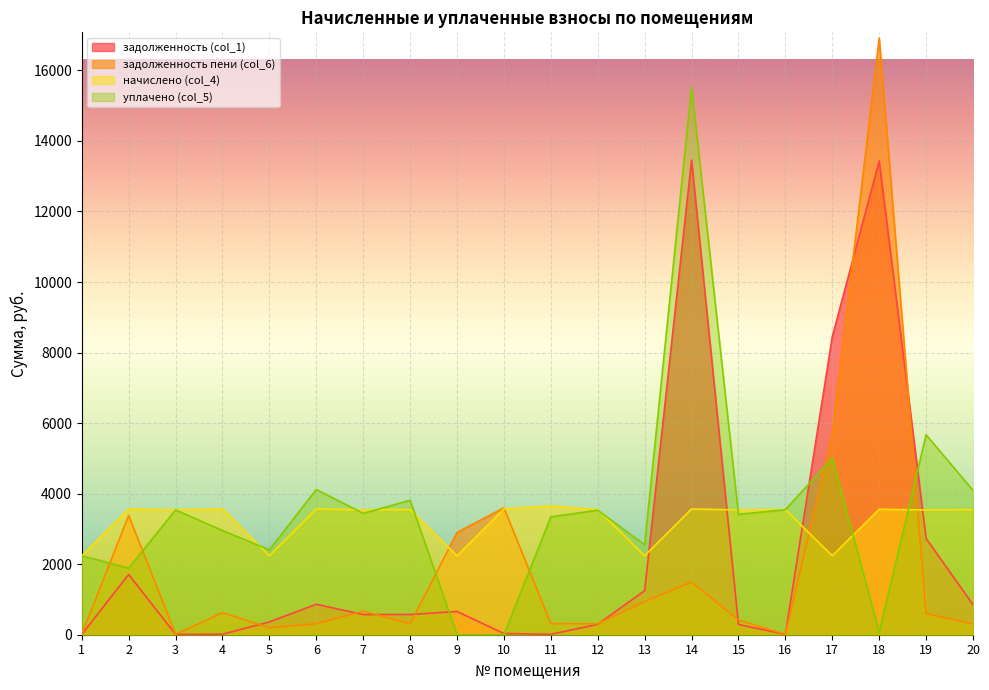

Which series has the largest total across all categories?

уплачено (col_5)